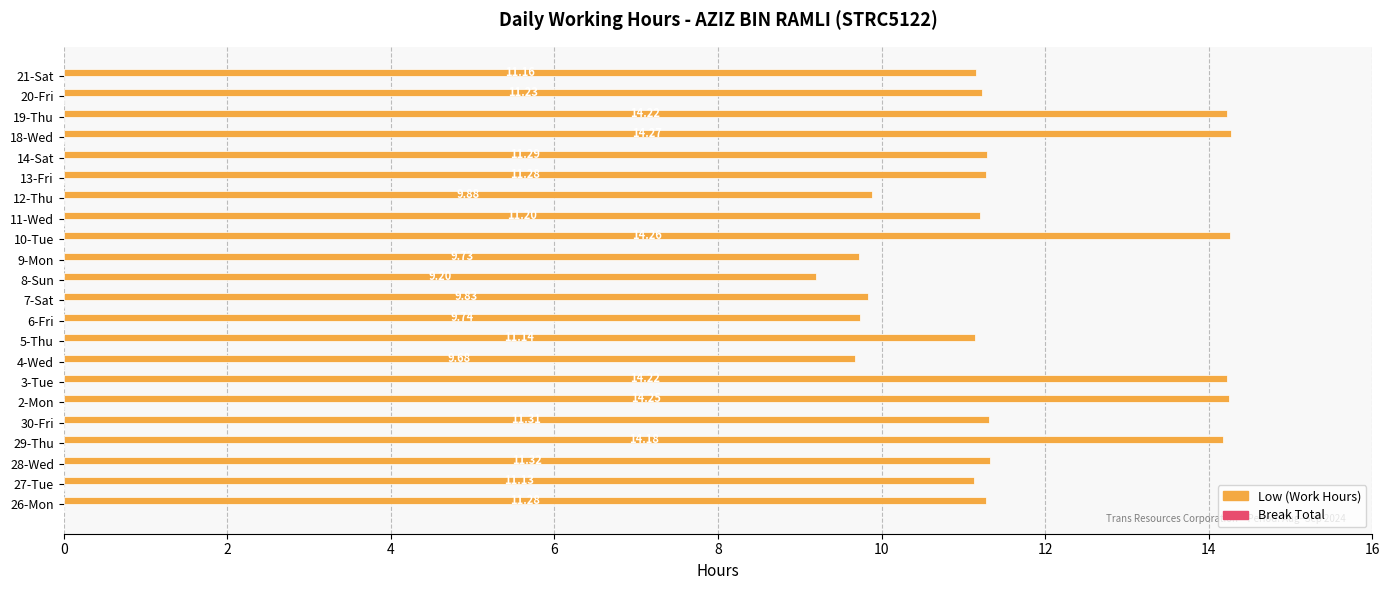

What is the difference between the values at 12-Thu and 3-Tue?

4.3